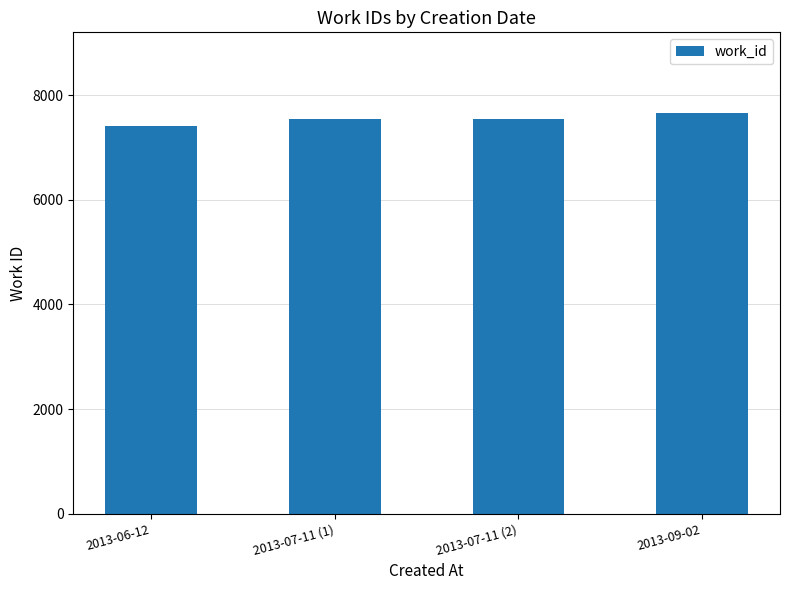

Reading left to right, transcribe all the data shown in this chart.

7411	7541	7541	7665